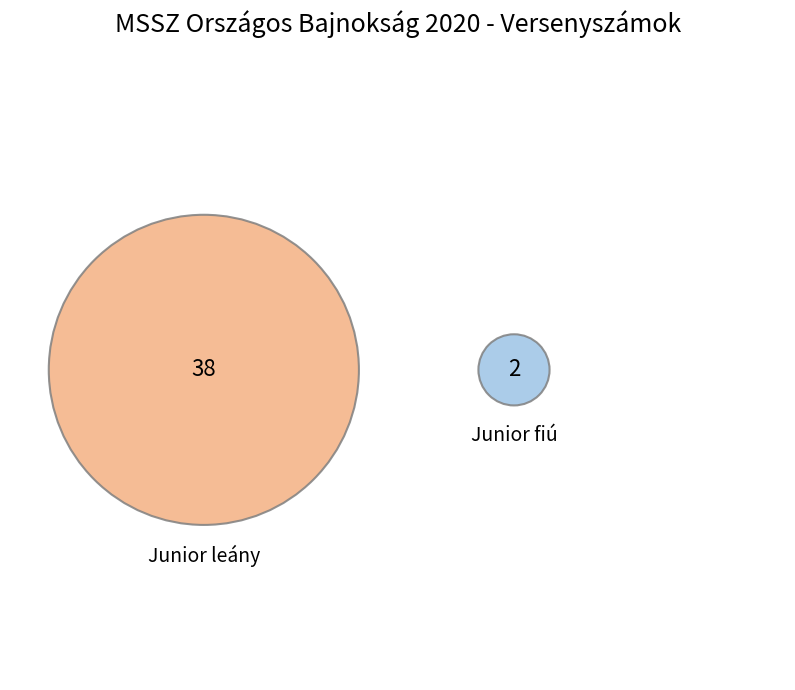

How many slices are in this pie chart?

2